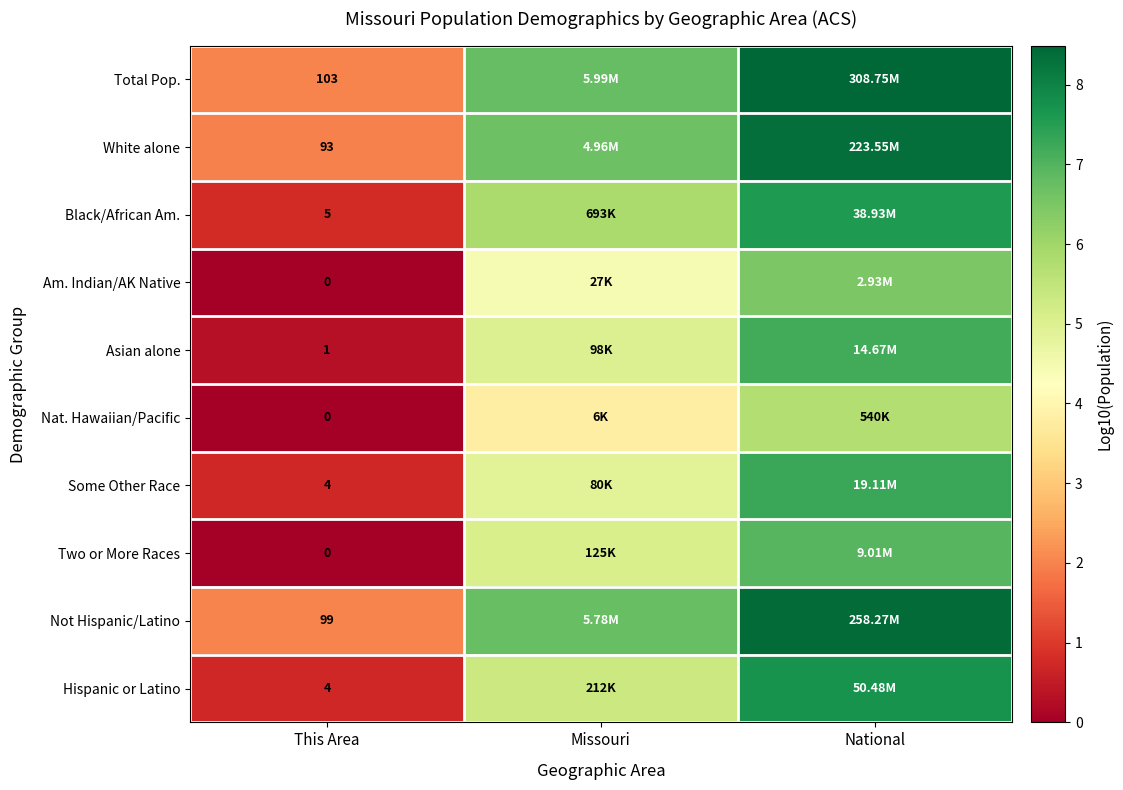

Rank the series at National from lowest to highest value.

Nat. Hawaiian/Pacific, Am. Indian/AK Native, Two or More Races, Asian alone, Some Other Race, Black/African Am., Hispanic or Latino, White alone, Not Hispanic/Latino, Total Pop.